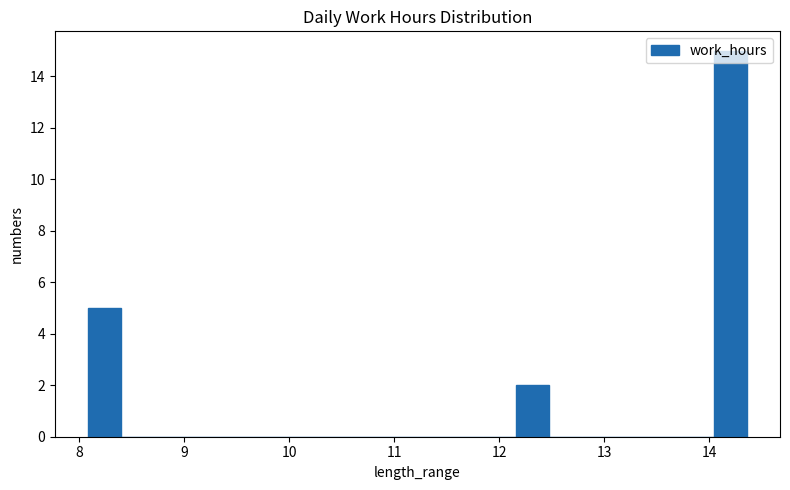

Read against the x-axis, roughly where is the centre of the tallest bar?

14.2